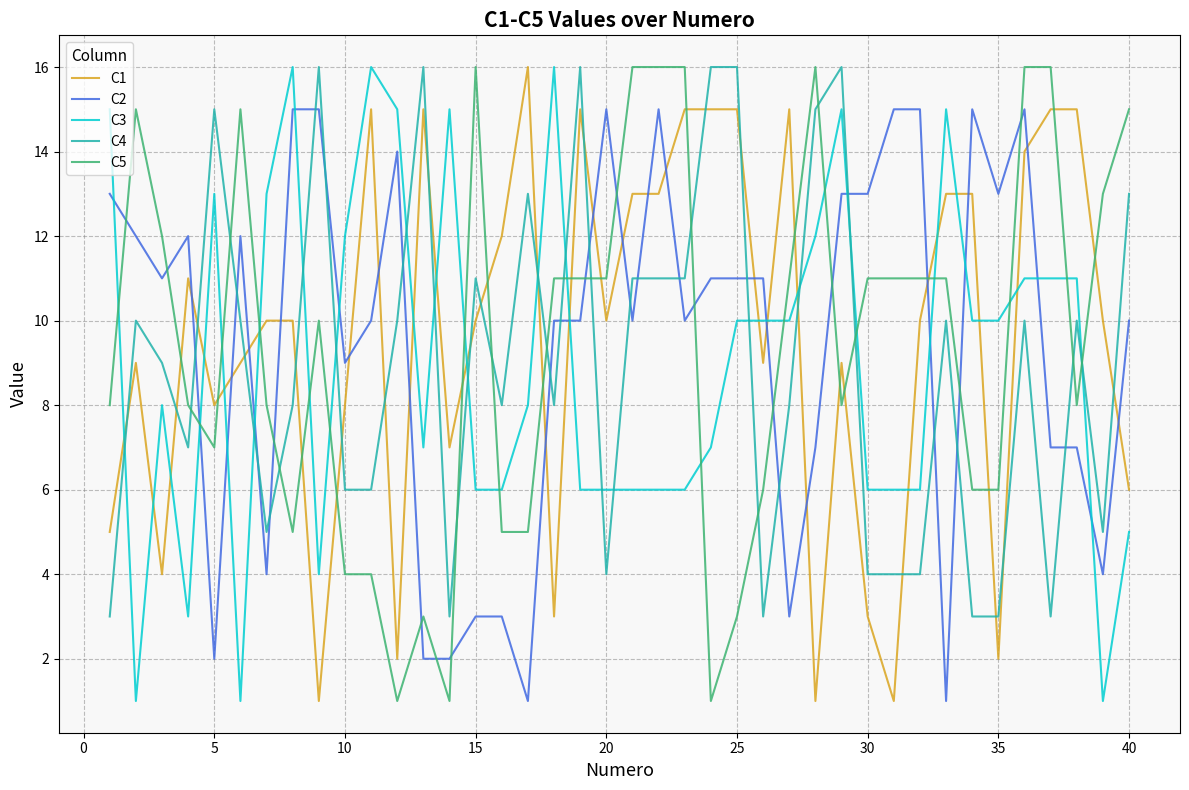

Is this an area chart (filled region under the line)?

No